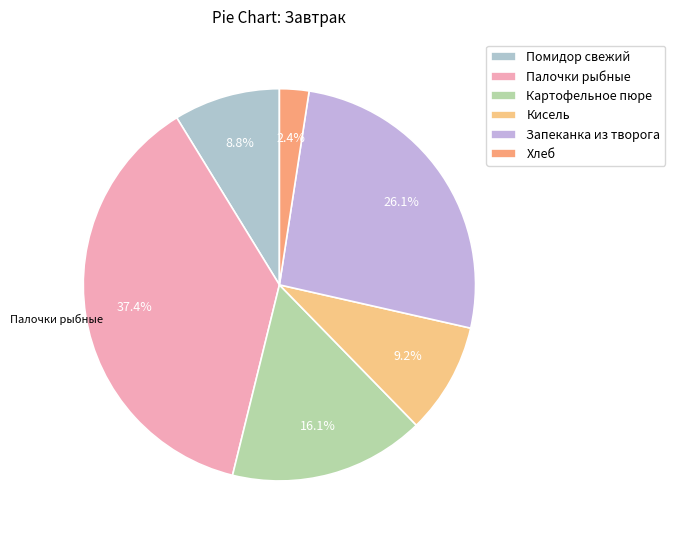

To the nearest percent, what is the difference between the largest and smallest slice percentages?

35%